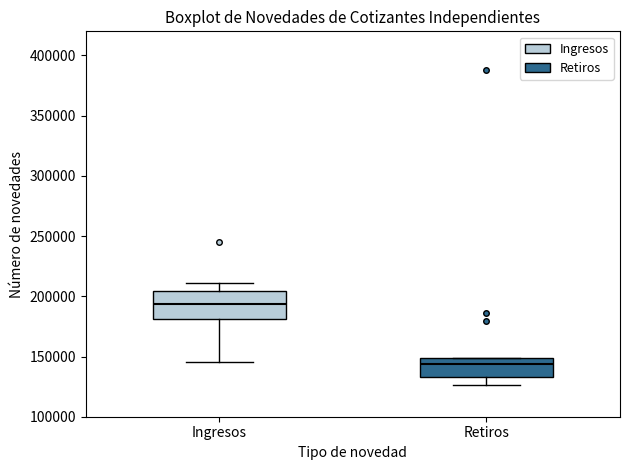

Which box is the tallest, from its lower edge to its upper edge?

Ingresos